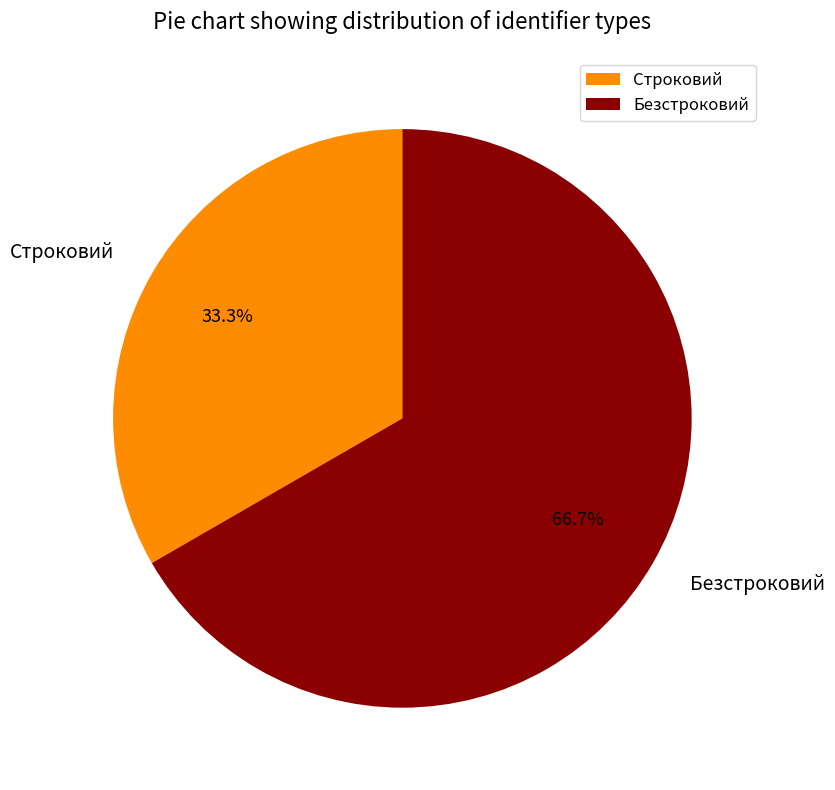

To the nearest percent, what percentage of the pie is Строковий?

33%